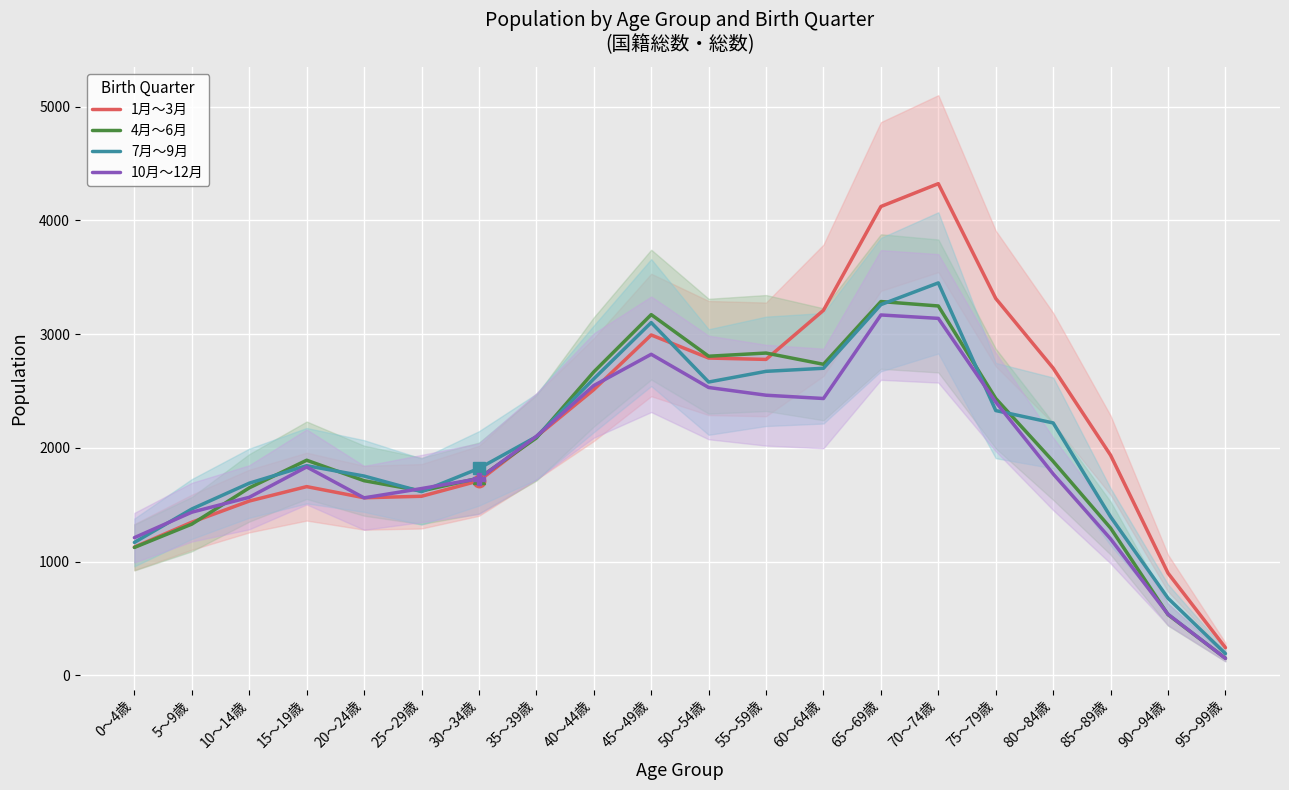

What is the average value of the 4月～6月 series?

2009